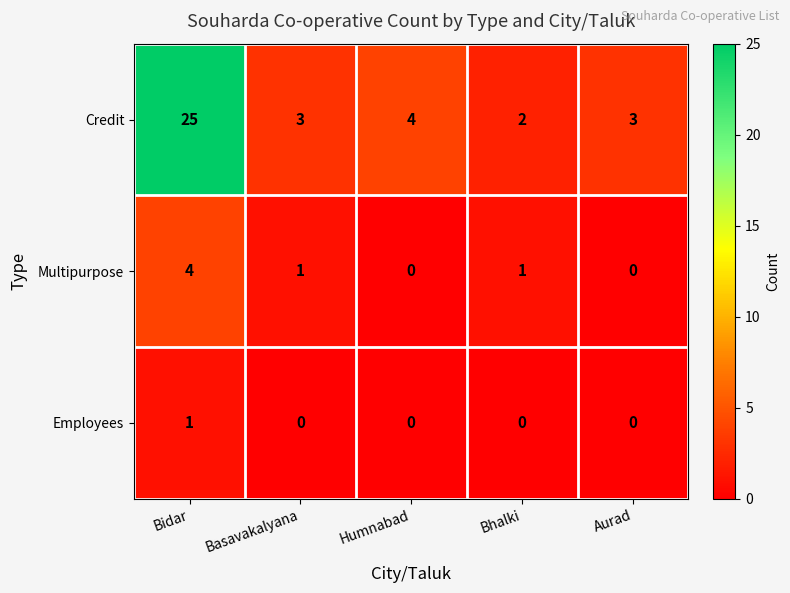

The value of Multipurpose at Bhalki is 1. True or false?

True